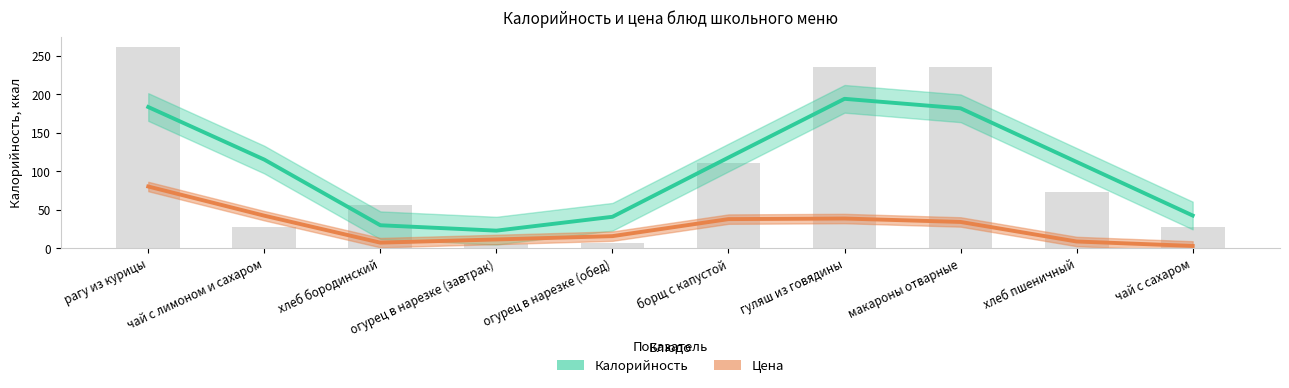

At which label is Калорийность closest to 108?

хлеб пшеничный